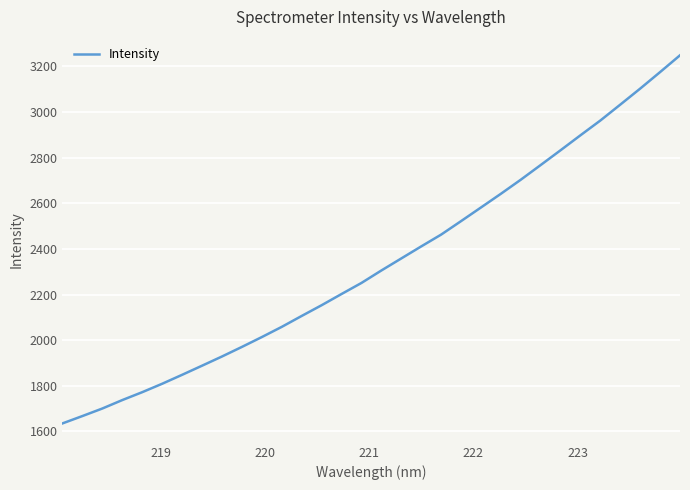

How many lines are shown in the chart?

1